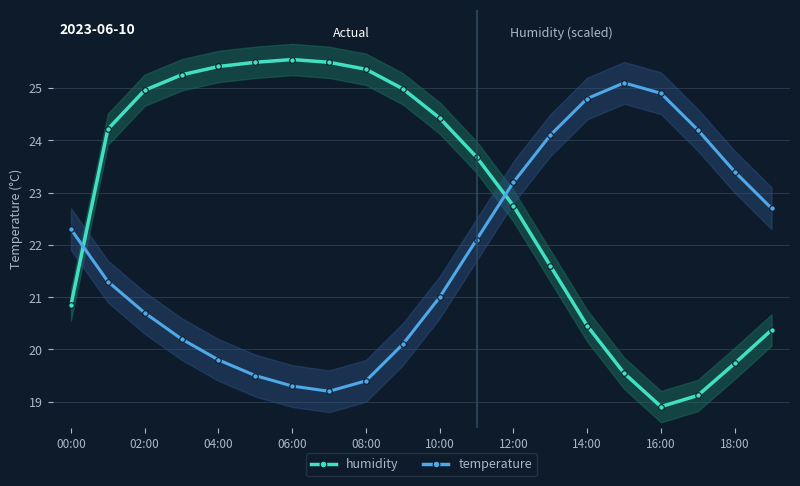

The temperature series shows 5.7 at 16:00. True or false?

False